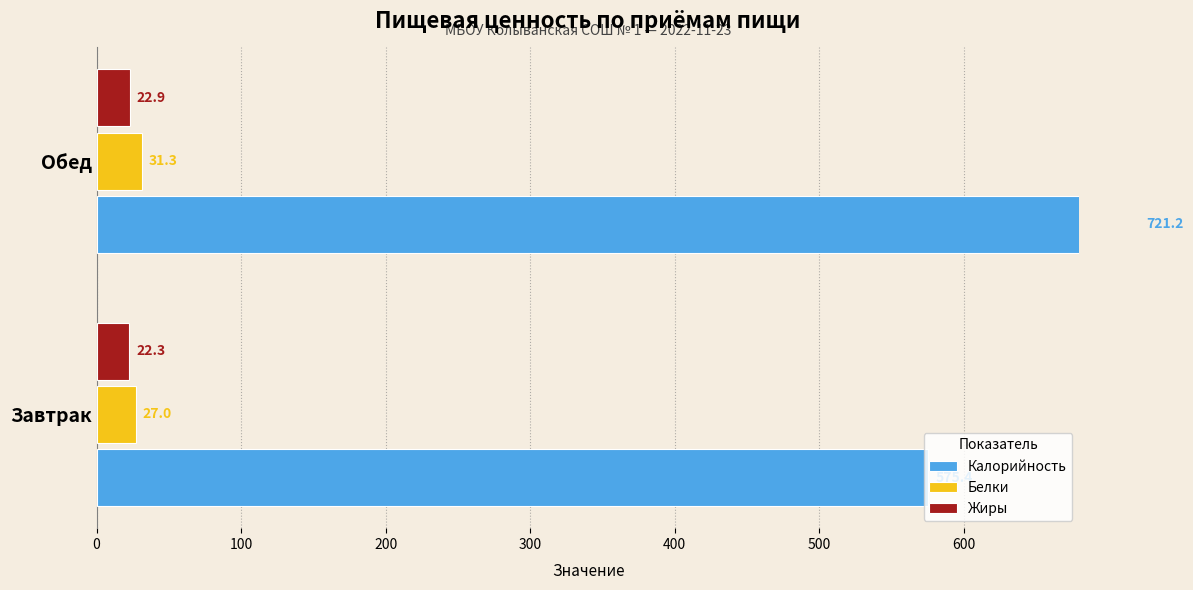

What is the total value across all series at Обед?

775.4